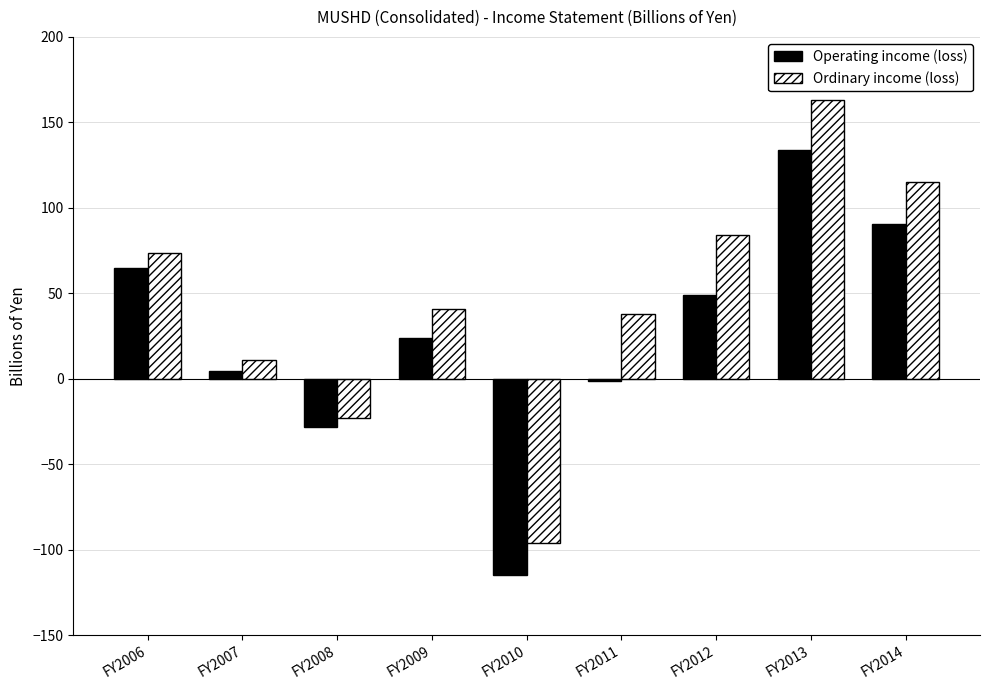

List the series in order of their overall mean, highest first.

Ordinary income (loss), Operating income (loss)